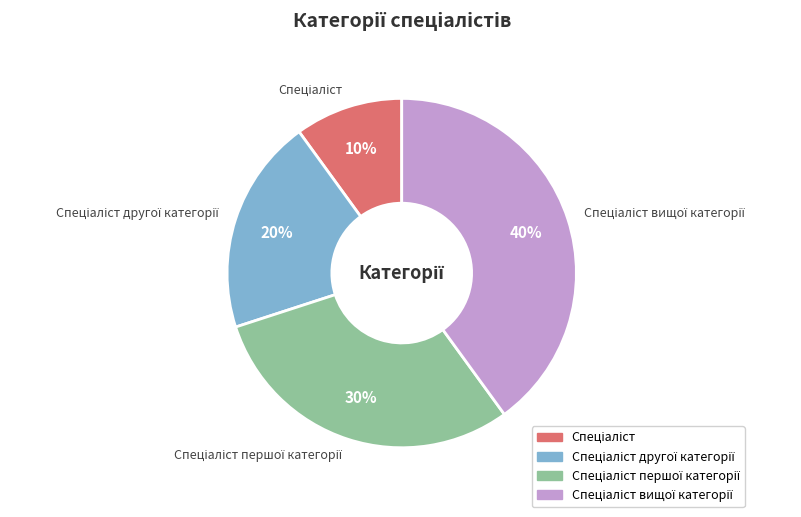

Does any single category account for the majority?

No